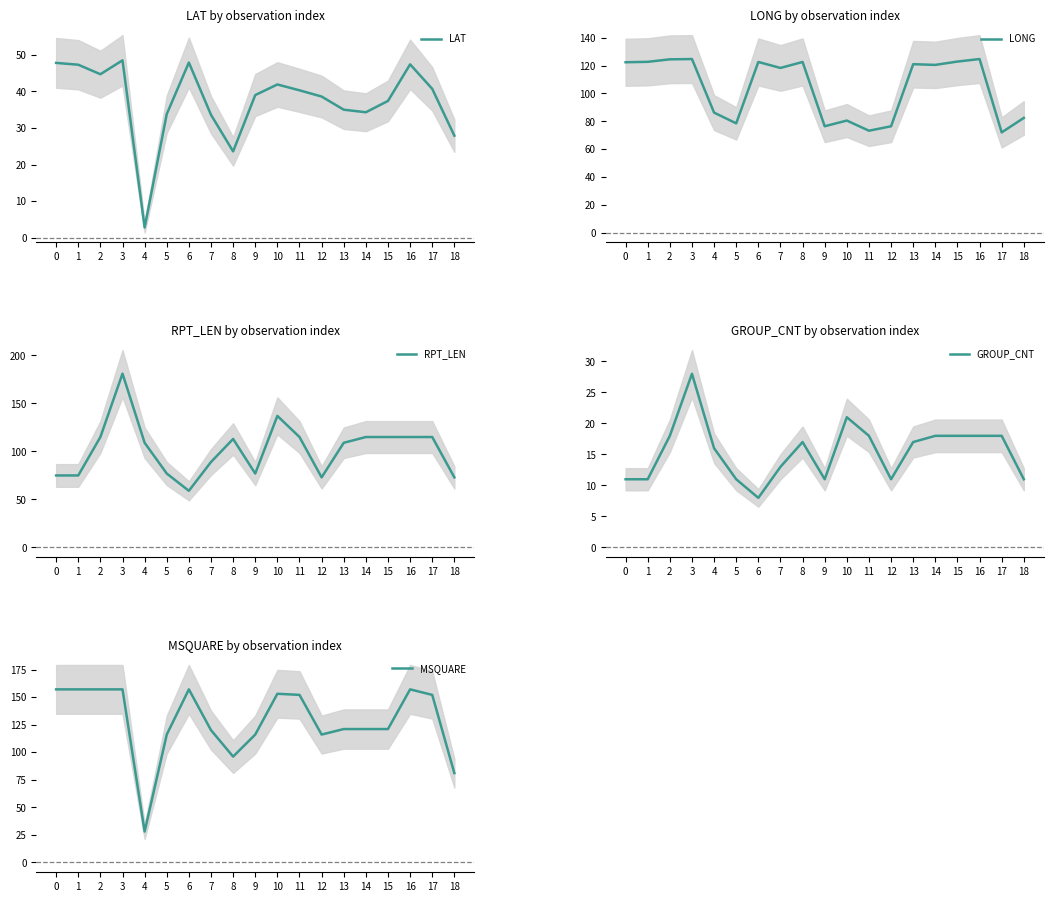

Does the chart display data point markers on the line(s)?

No